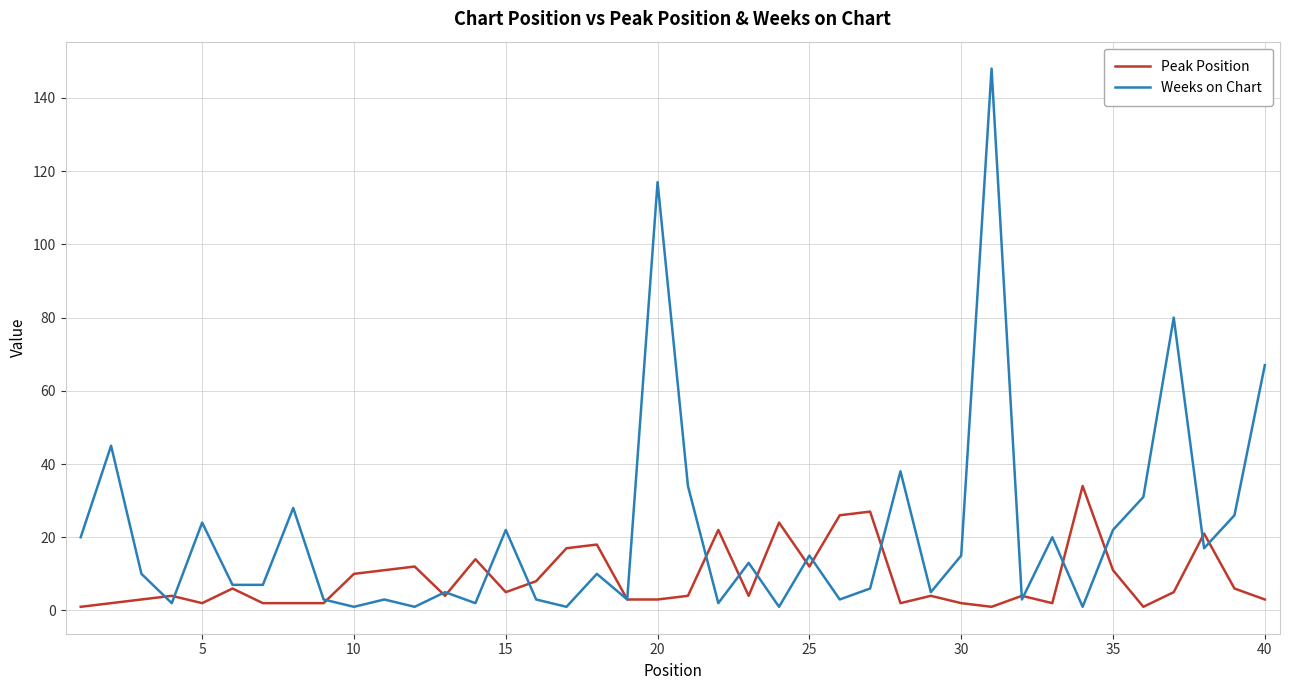

Which series has the largest total across all categories?

Weeks on Chart